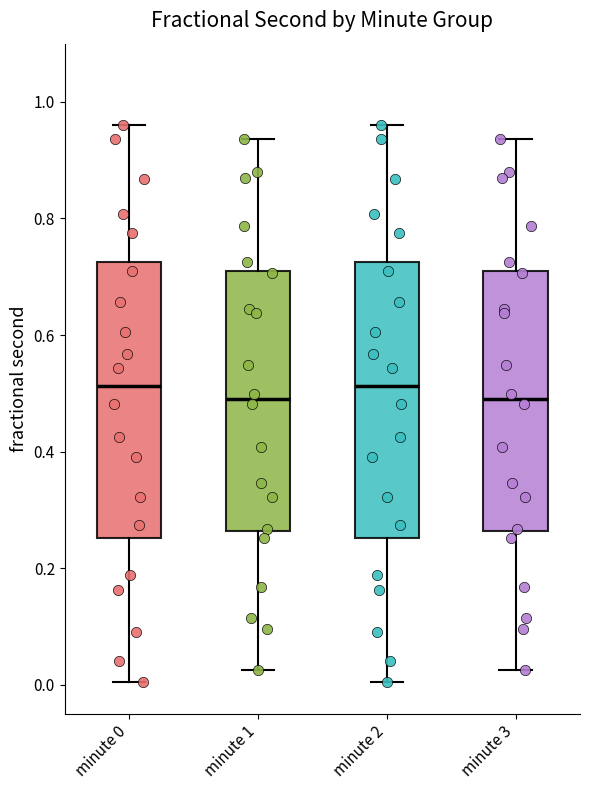

Reading left to right, read every box against the y-axis: the position of its median line, the range the box covers, and the ends of its whiskers. The values are not printed on the chart, so give them approximately, as read against the axis.

minute 0: median 0.52, box 0.26 to 0.72, whiskers 0.00 to 0.96
minute 1: median 0.50, box 0.26 to 0.72, whiskers 0.02 to 0.94
minute 2: median 0.52, box 0.26 to 0.72, whiskers 0.00 to 0.96
minute 3: median 0.50, box 0.26 to 0.72, whiskers 0.02 to 0.94